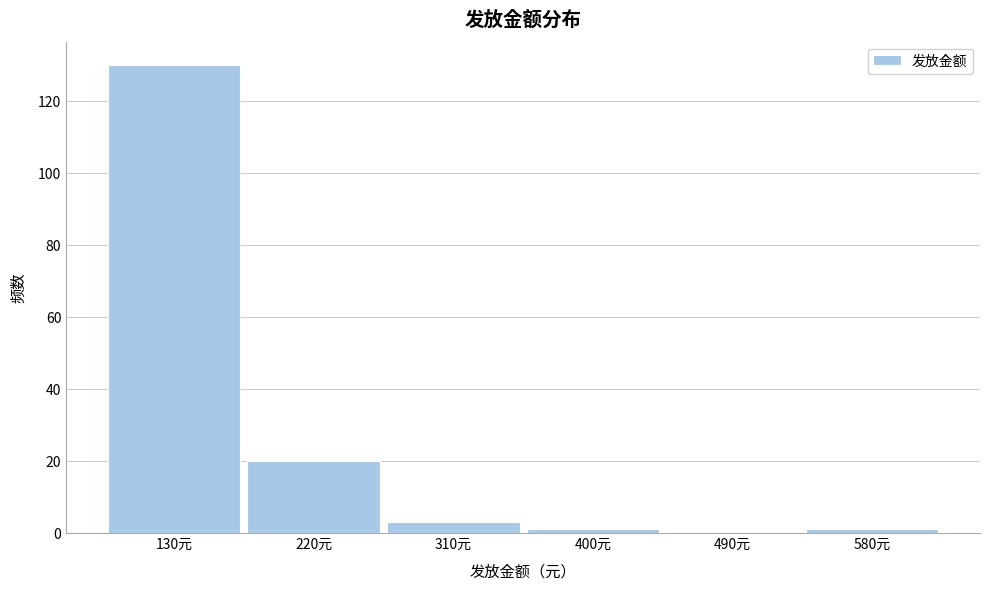

Reading left to right, list all the values displayed in this chart.

130元=130	220元=20	310元=3	400元=1	490元=0	580元=1